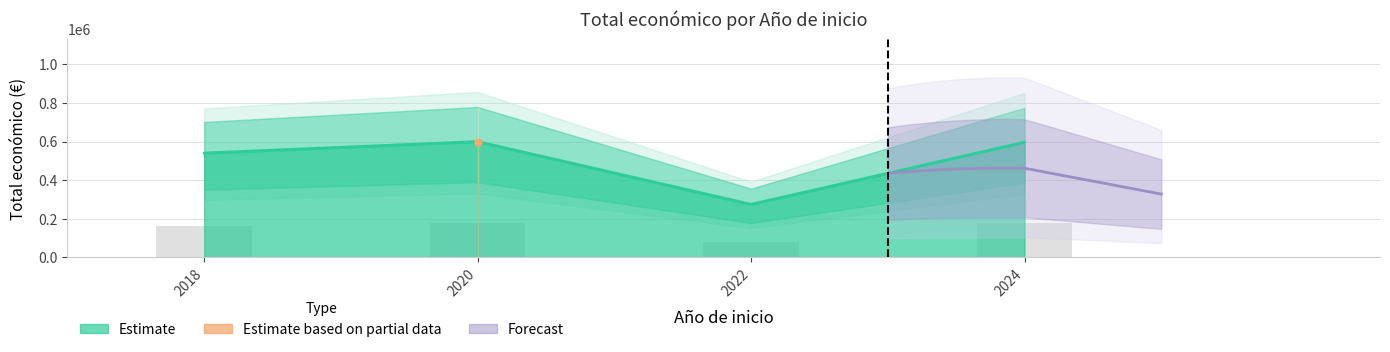

Rank the categories by value from lowest to highest.

2022, 2018, 2024, 2020